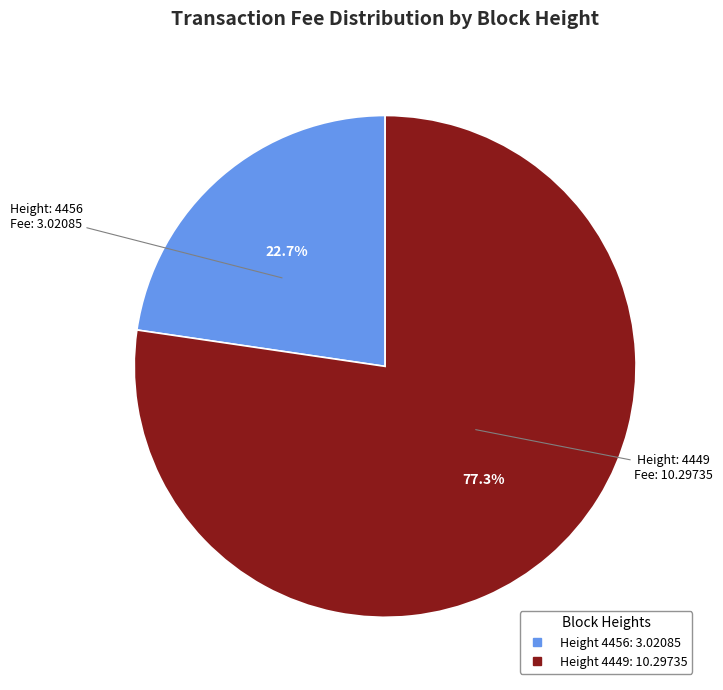

Does any single category account for the majority?

Yes